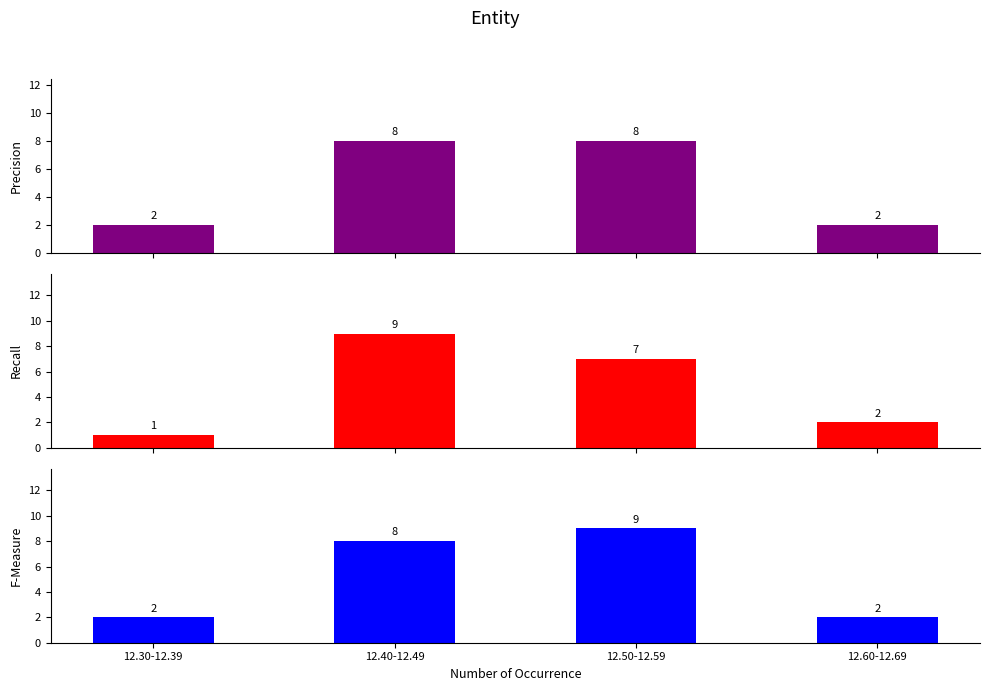

List the labels in order of F-Measure value, largest first.

12.50-12.59, 12.40-12.49, 12.30-12.39, 12.60-12.69